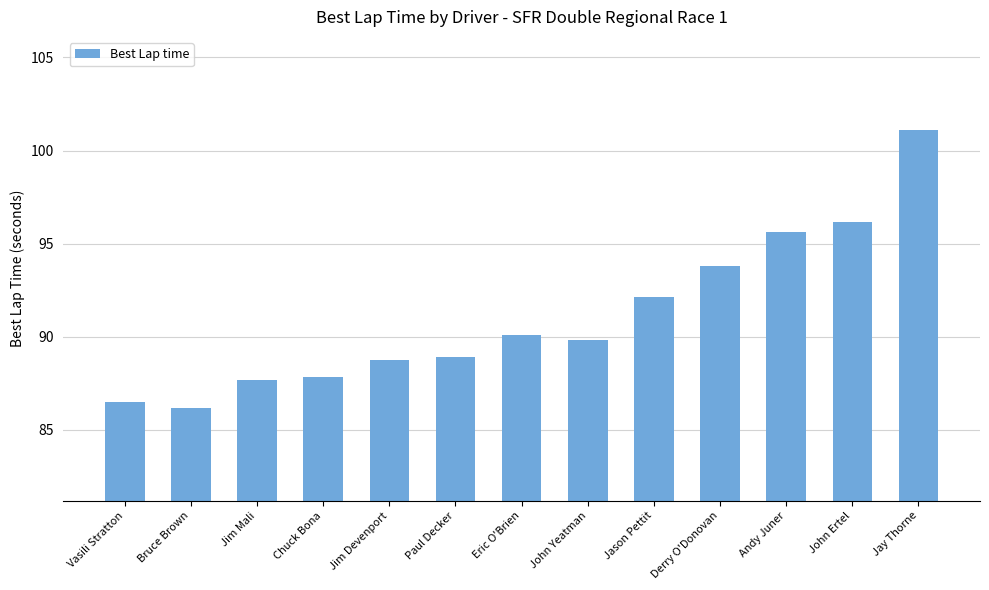

Reading left to right, what are all the values shown in this chart?

86.5	86.2	87.7	87.8	88.7	88.9	90.1	89.8	92.1	93.8	95.6	96.2	101.1